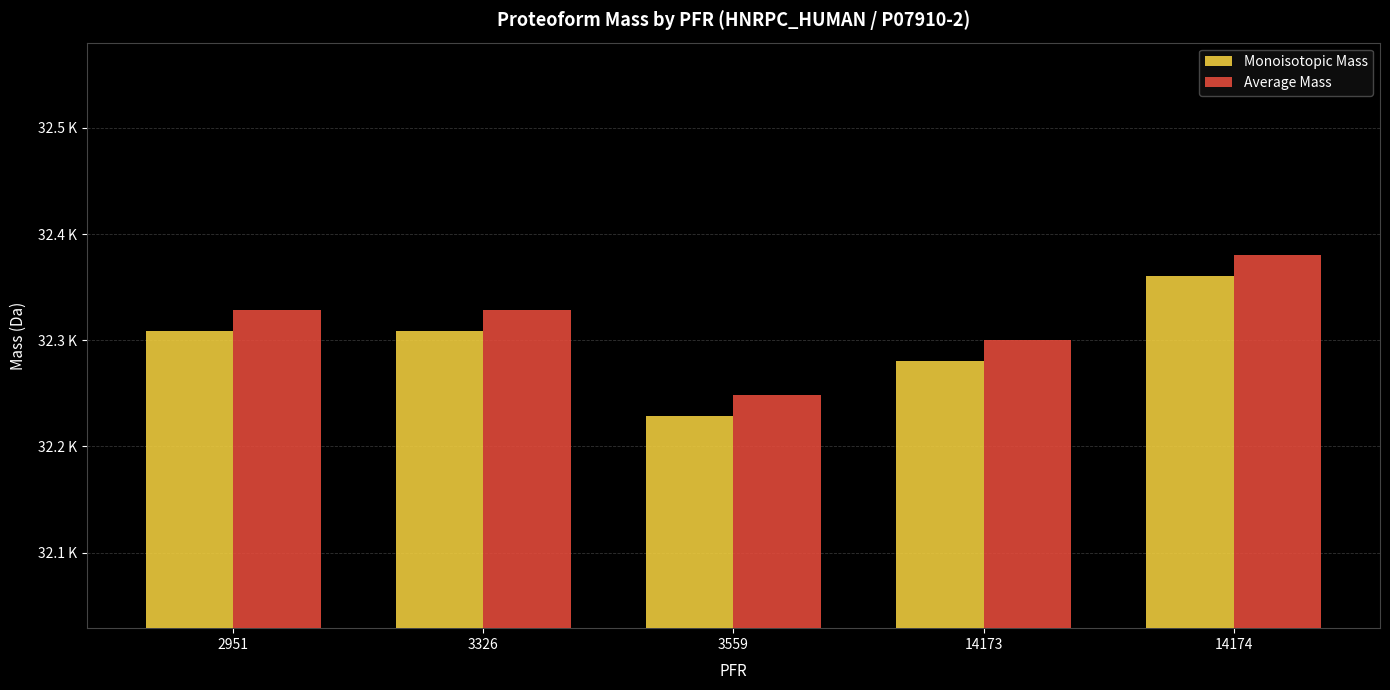

Are the bars grouped side by side (vs. stacked)?

Yes